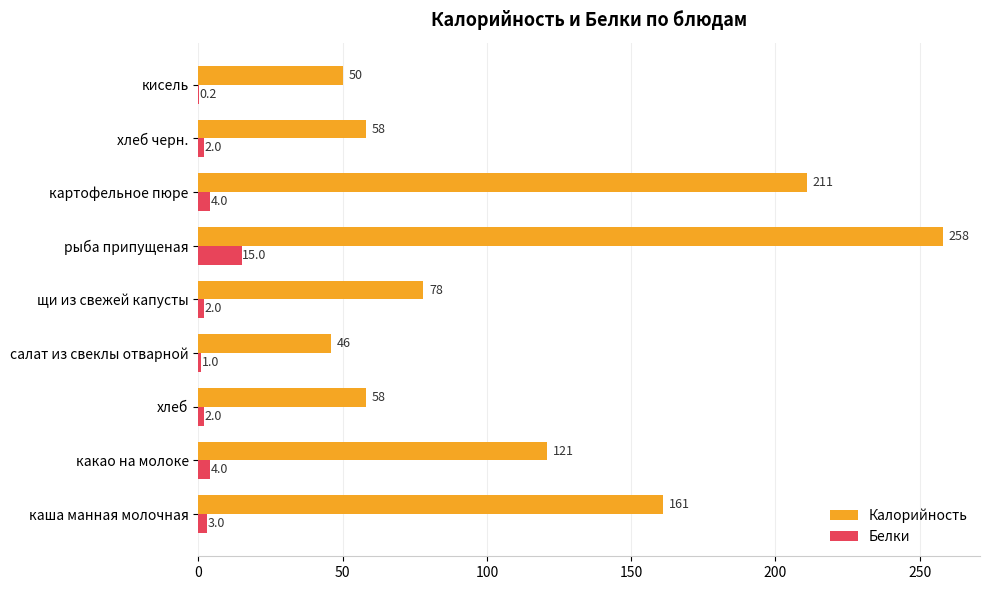

What is the total value across all series at рыба припущеная?

273.0